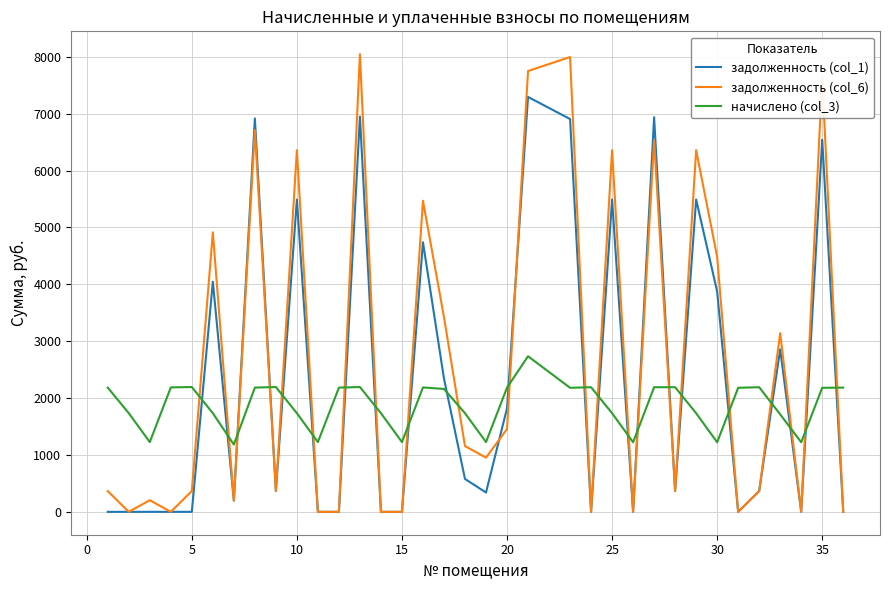

What is the highest value of the задолженность (col_1) series?

7293.4